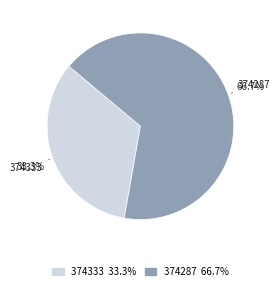

What is the smallest slice in the pie chart?

374333